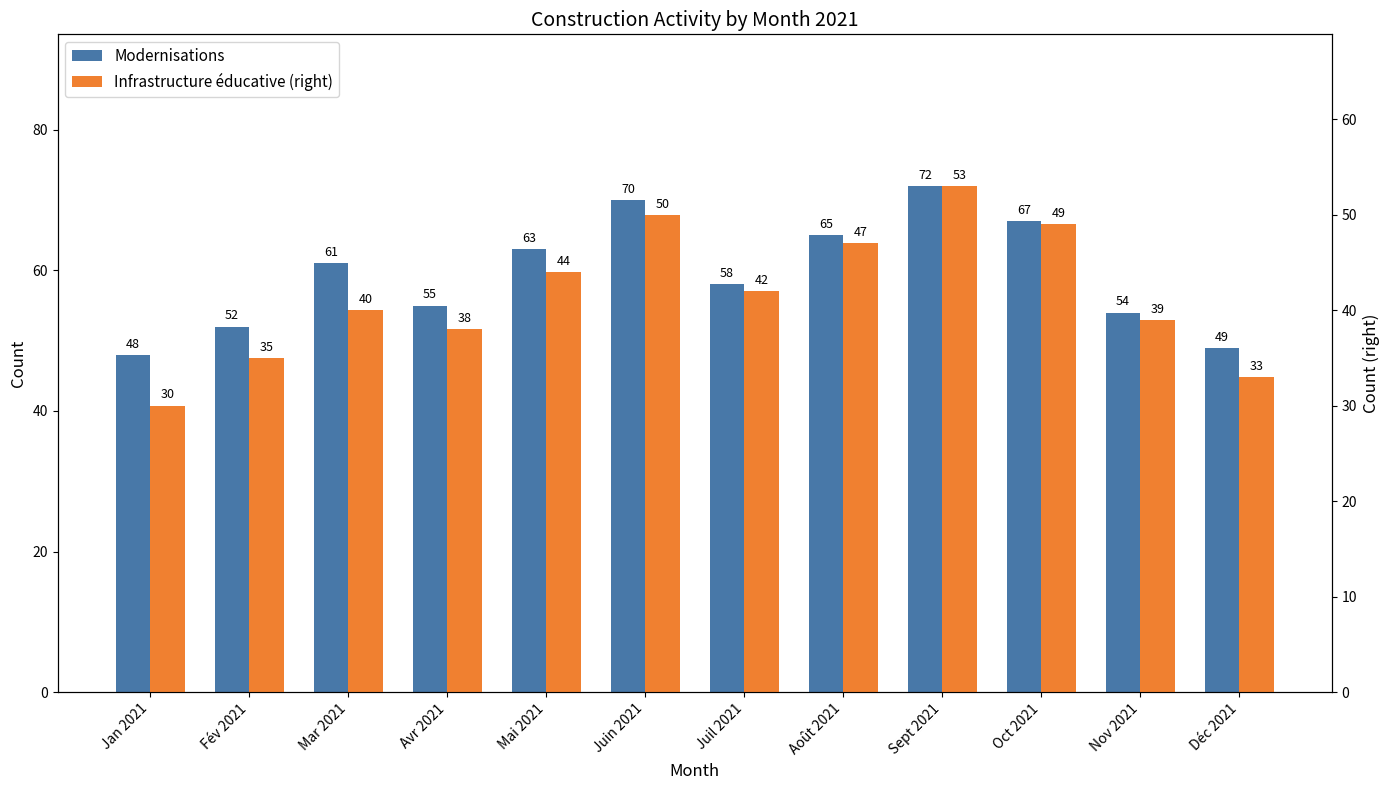

True or false: Modernisations has a value of 61 at Mar 2021.

True